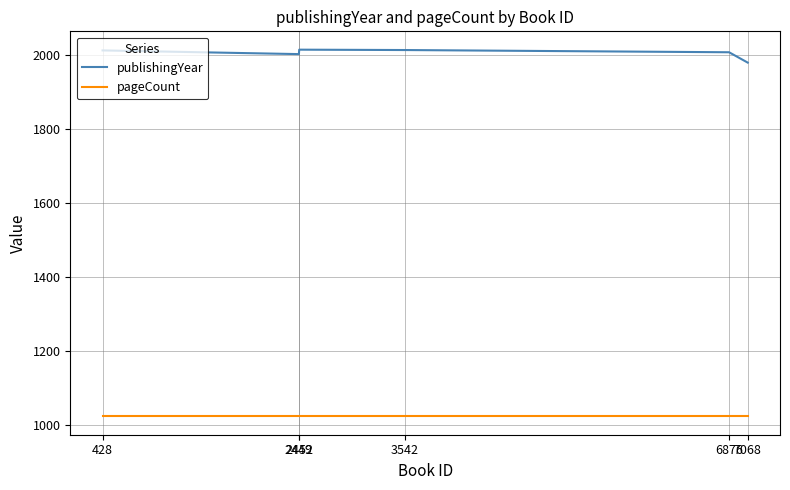

List the series in order of their overall mean, highest first.

publishingYear, pageCount